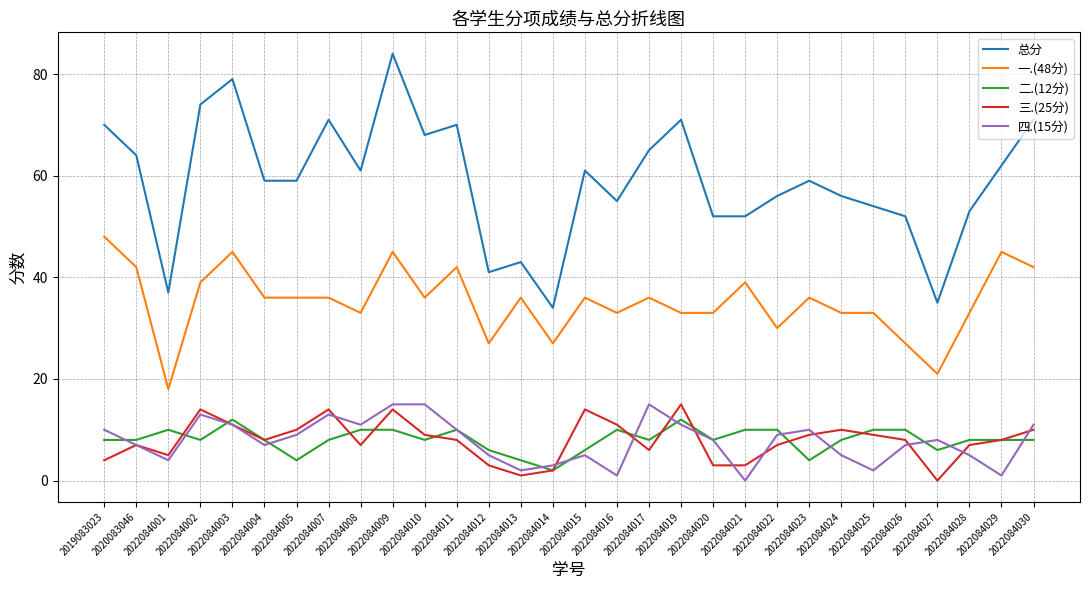

Where is the first local maximum for 总分?

2022084003